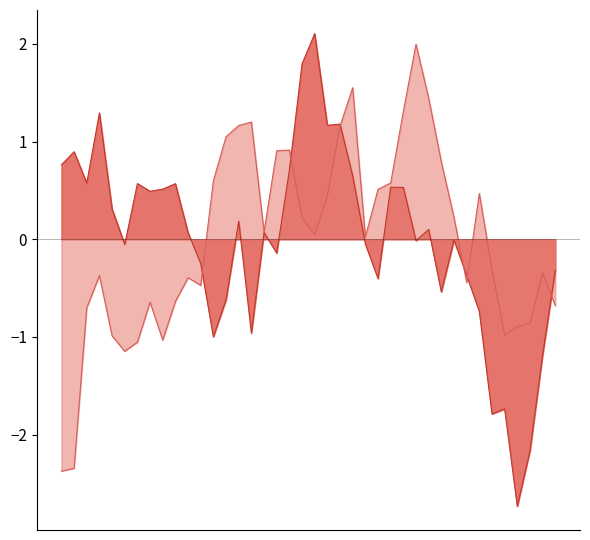

What is the total value across all series at 00:18?

-0.2